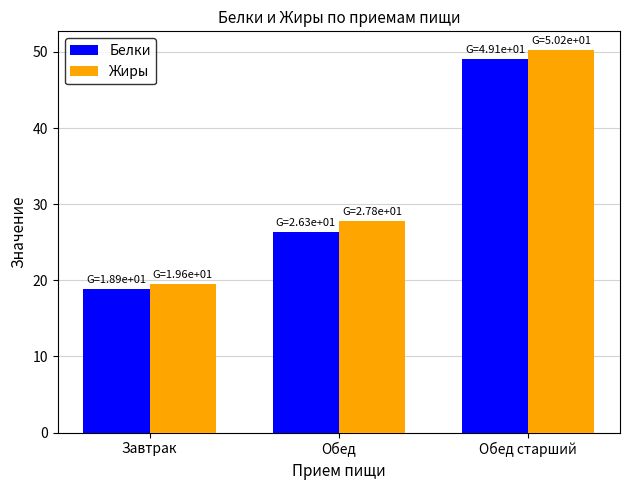

What is the sum of the Жиры values at Обед and Обед старший?

78.0